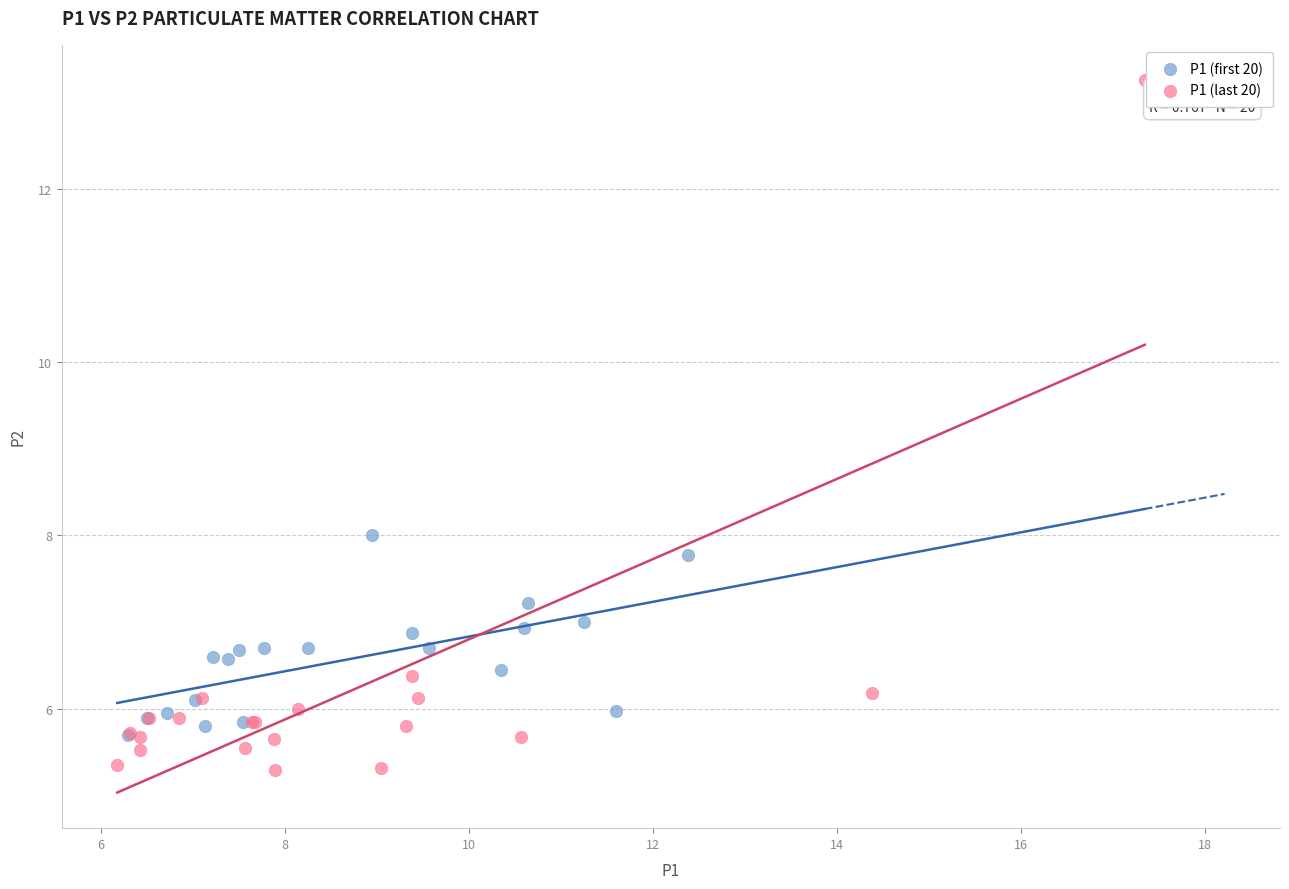

Which series reaches the minimum Y coordinate?

P1 (last 20)